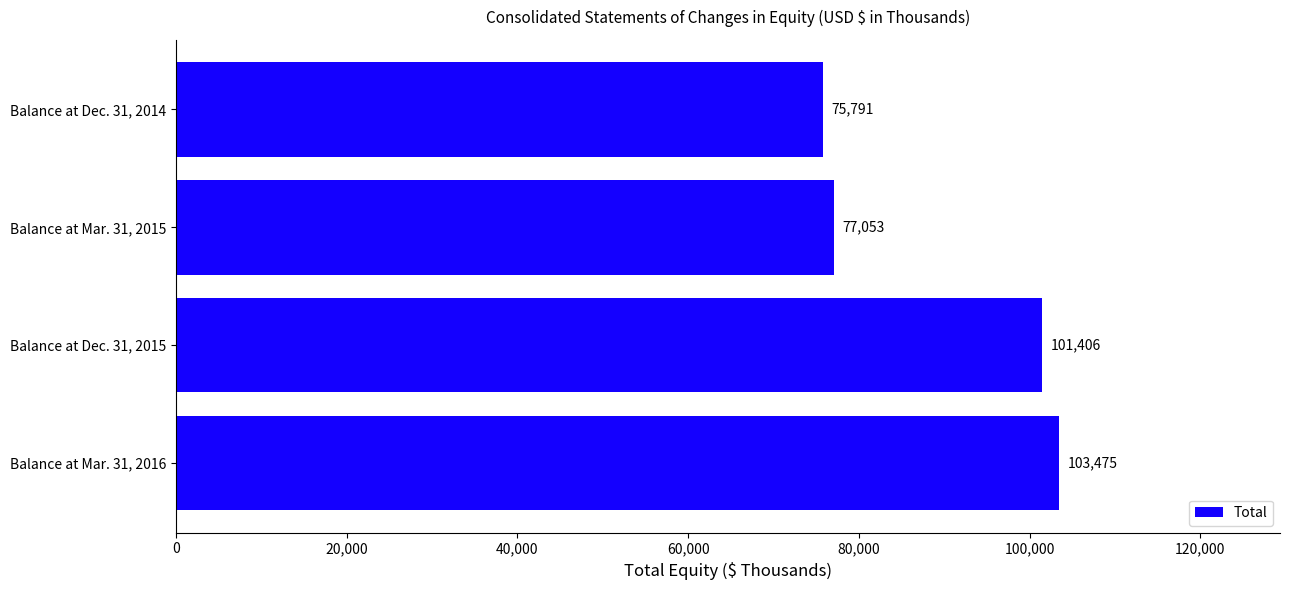

The chart shows a value of 75791 at Balance at Dec. 31, 2014. True or false?

True